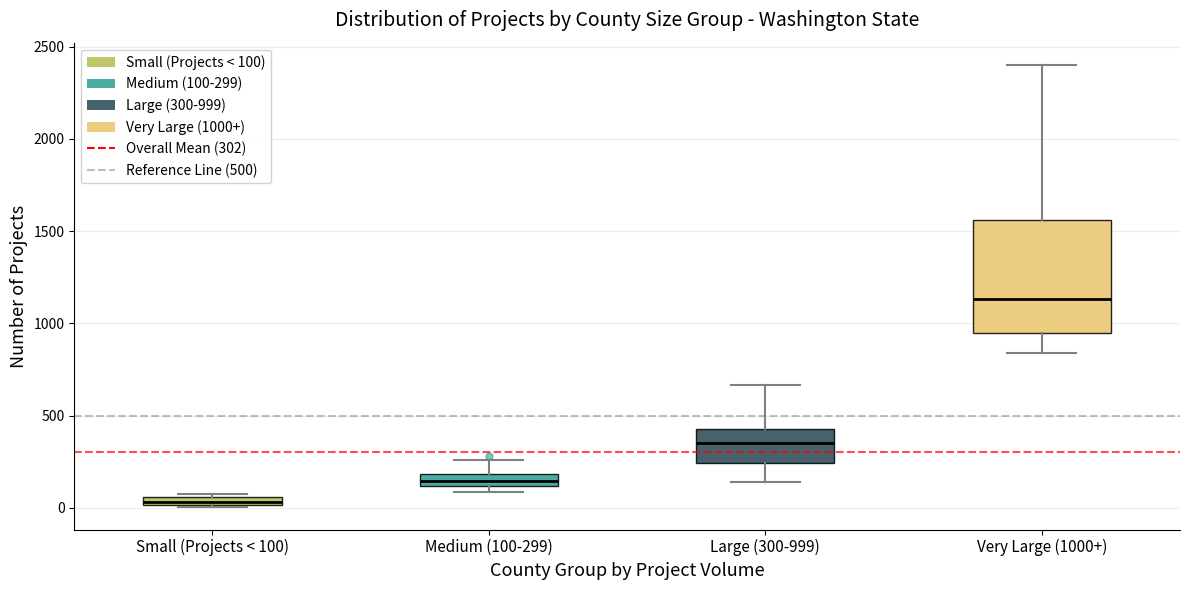

Comparing the boxes themselves (not the whiskers), which one is the tallest?

Very Large (1000+)